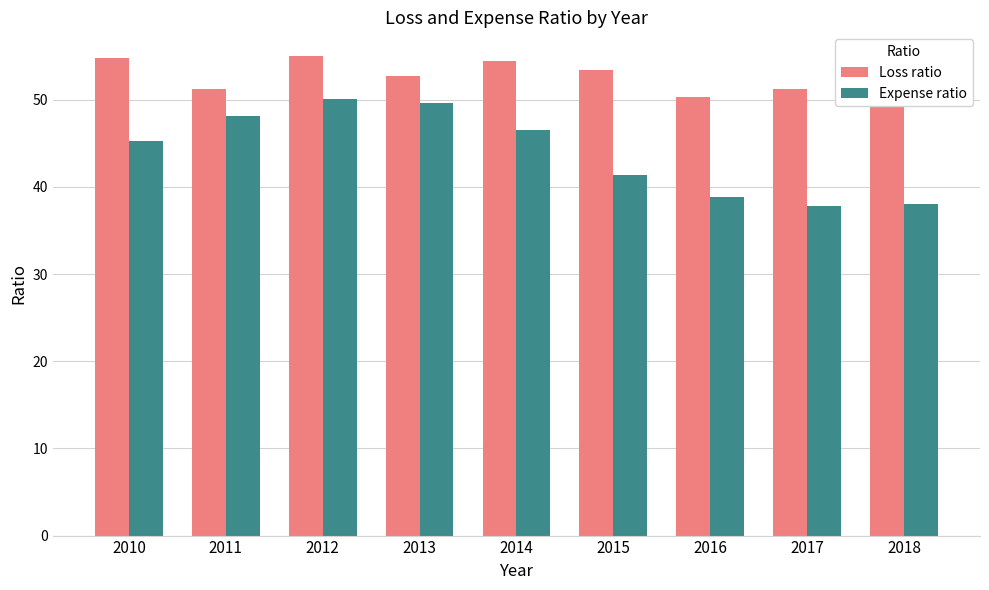

Which series changed the most between 2014 and 2017?

Expense ratio